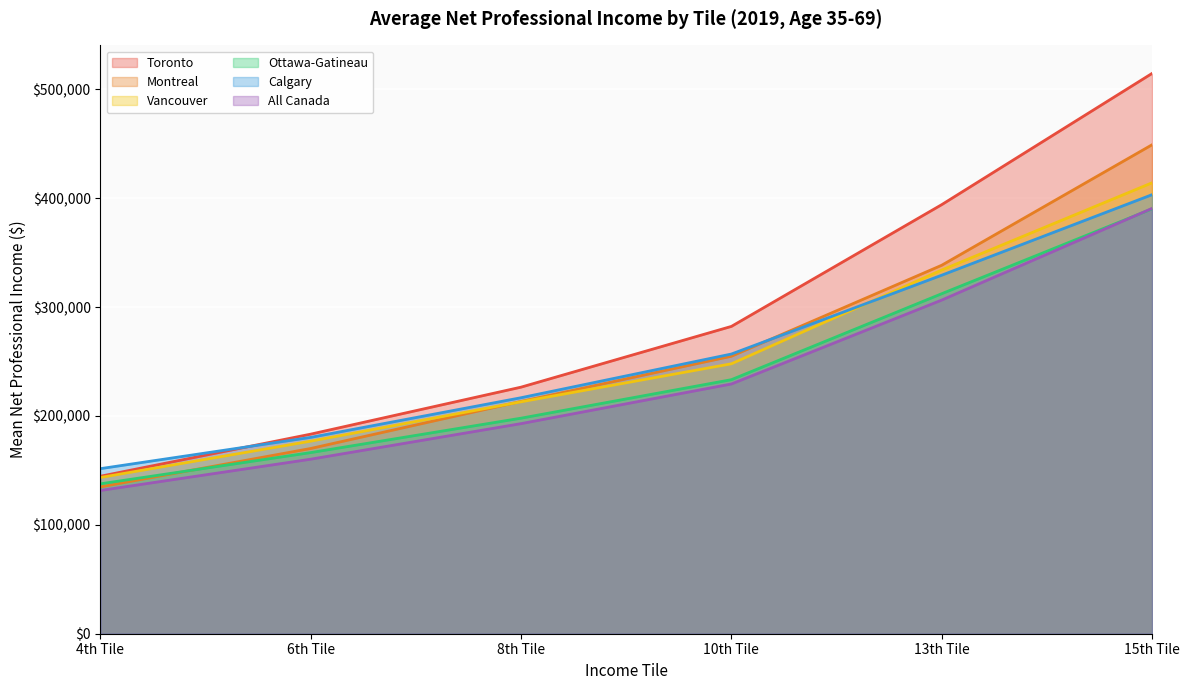

What is the spread (max minus min) of values at 4th Tile?

20045